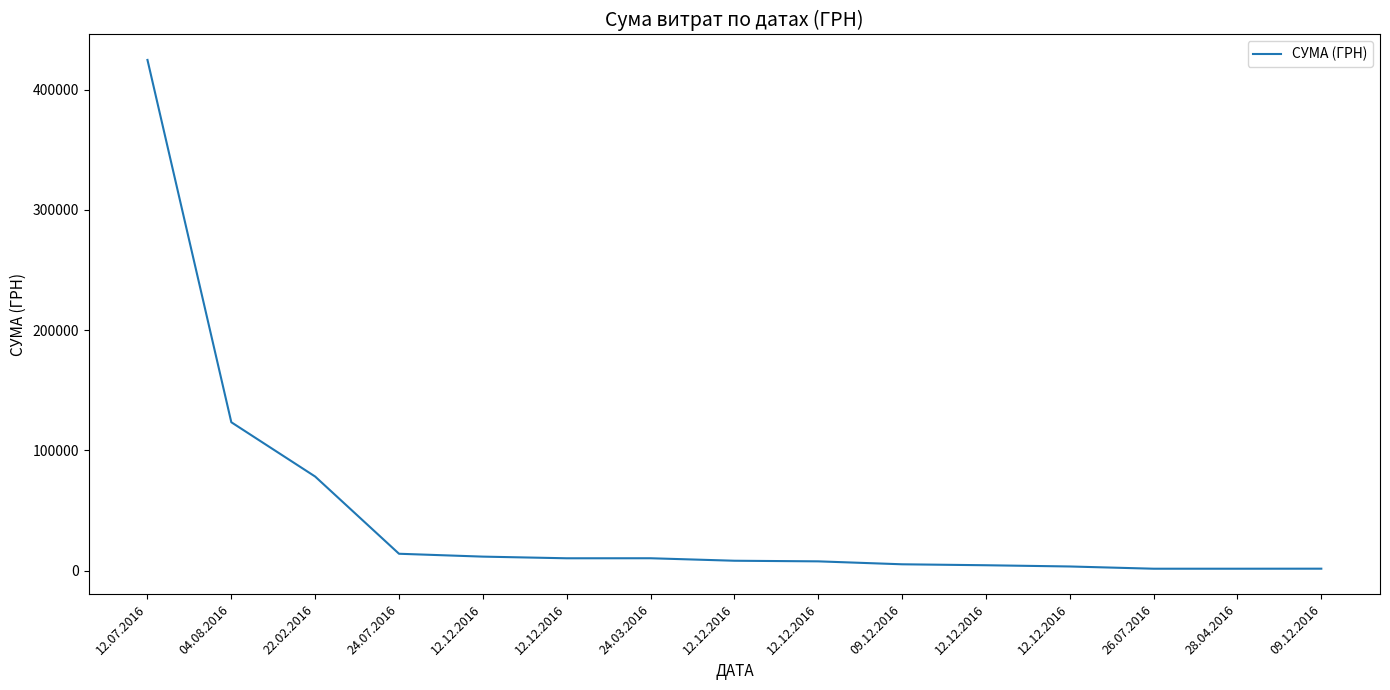

How many points are lower than both their immediate neighbors (excluding endpoints)?

1